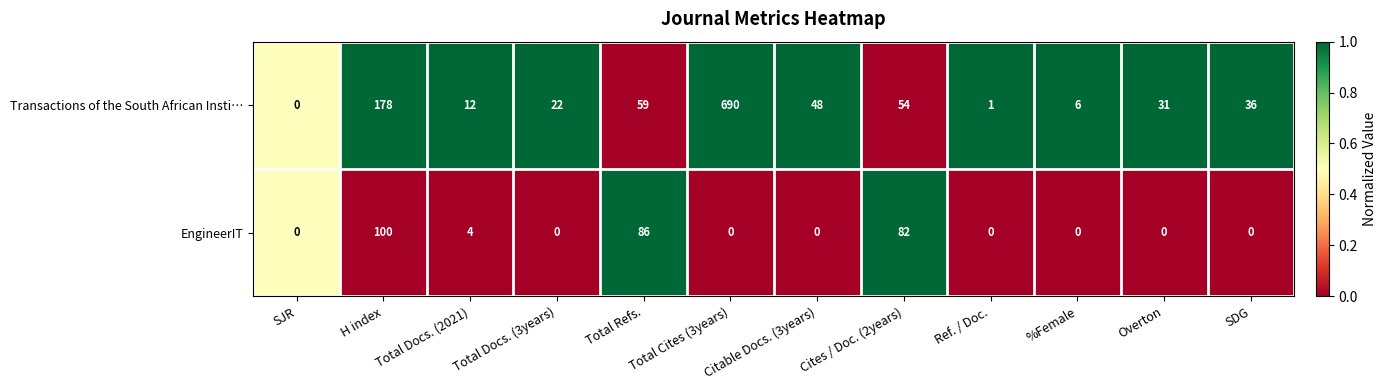

What is the maximum value shown in the chart?

690